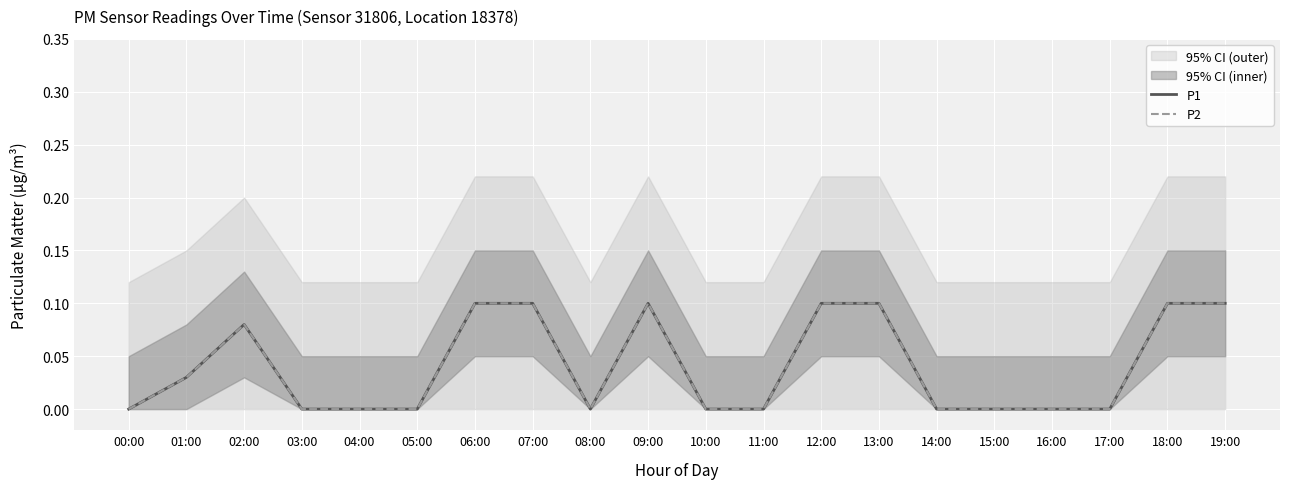

What is the highest value of the P1 series?

0.1